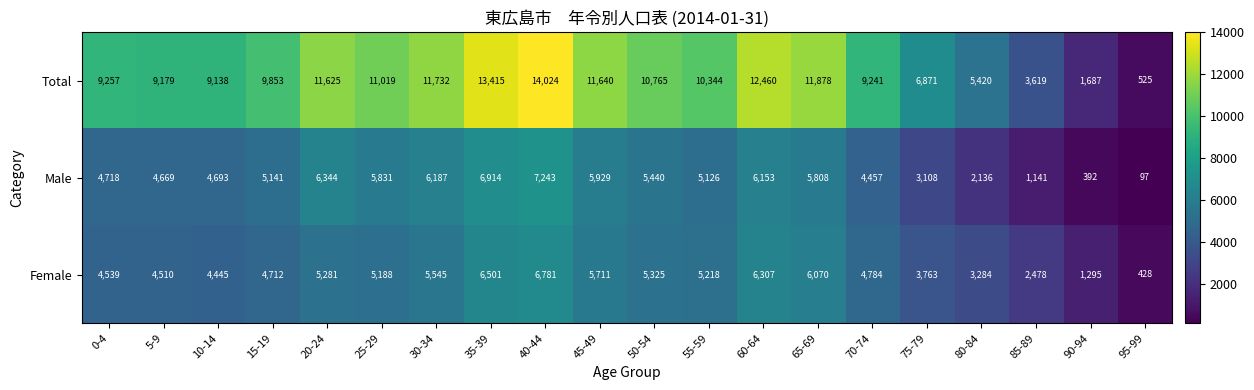

Count the number of categories in the chart.

20